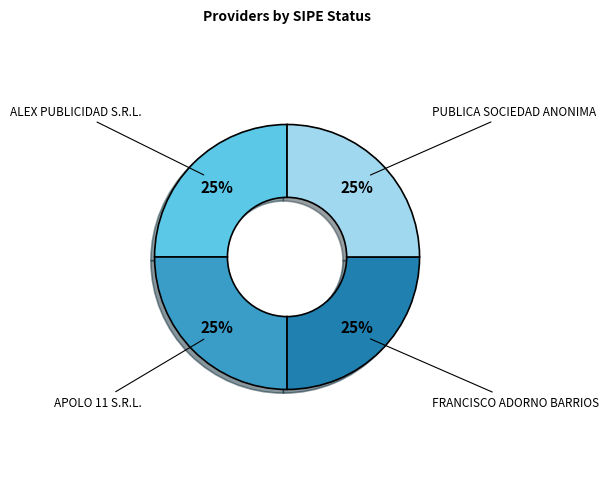

Is there a majority slice in this chart?

No